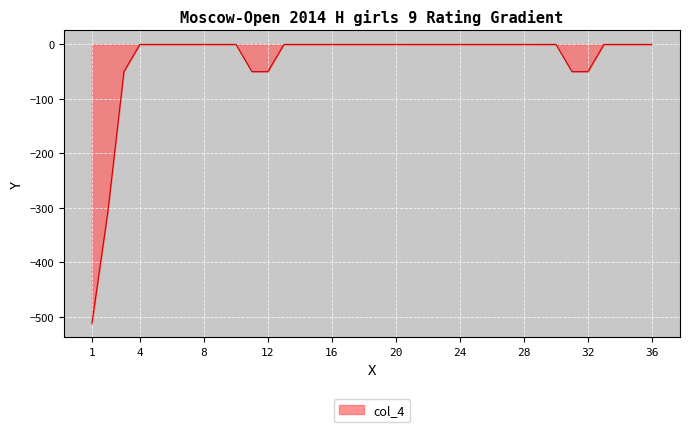

What is the maximum value shown in the chart?

0